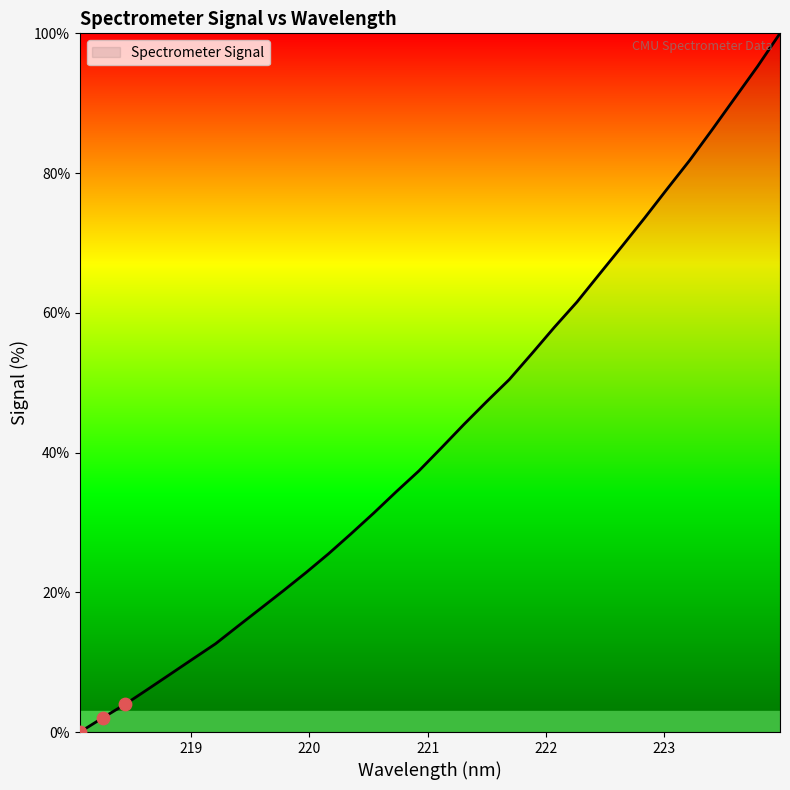

What is the greatest value displayed?

100.0